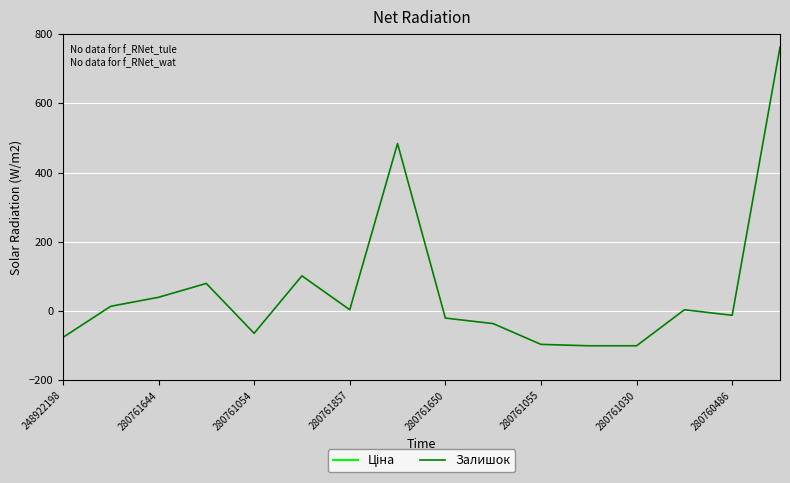

How many lines are shown in the chart?

2